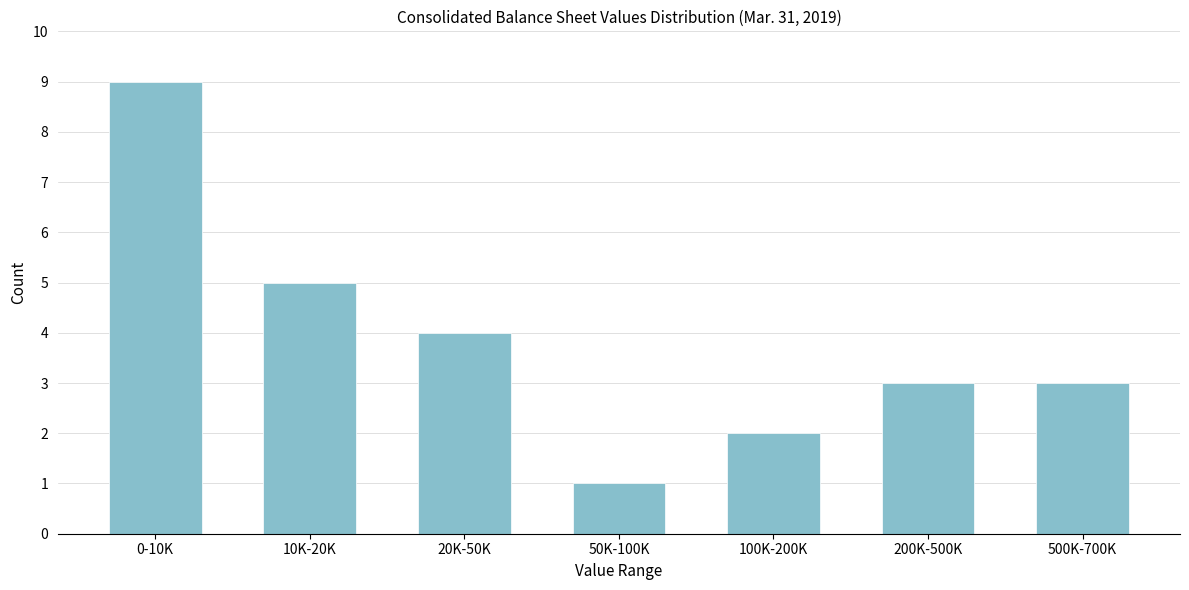

Reading left to right, what are all the values shown in this chart?

0-10K=9	10K-20K=5	20K-50K=4	50K-100K=1	100K-200K=2	200K-500K=3	500K-700K=3